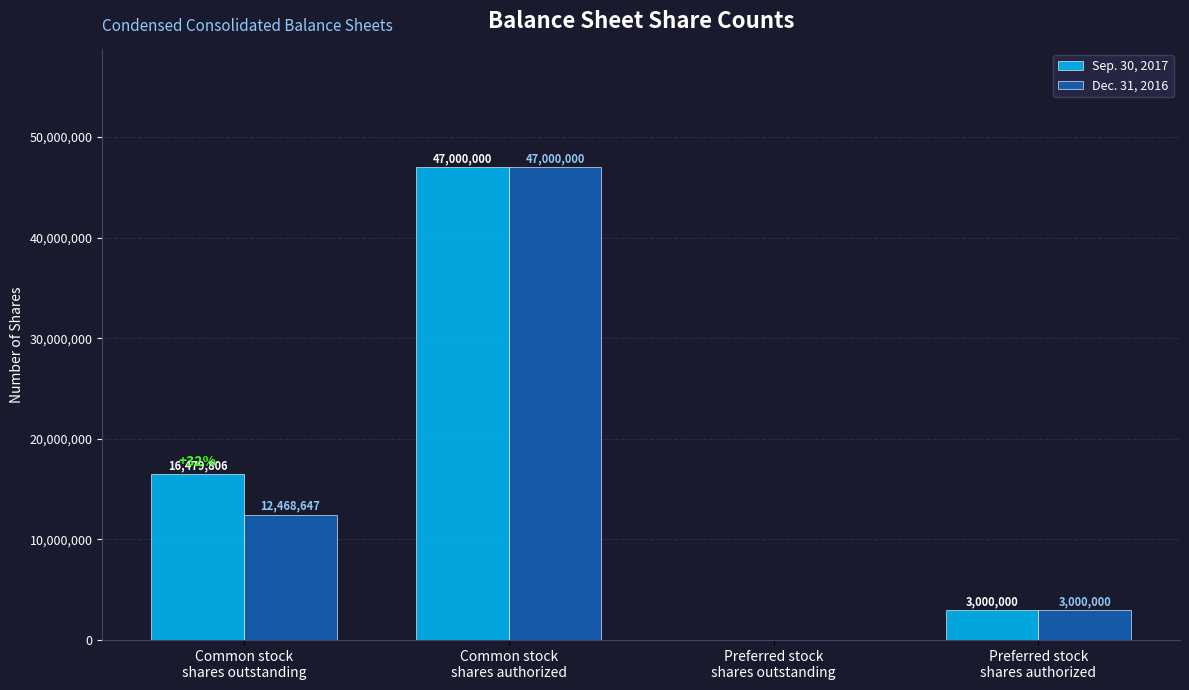

How many series are shown in this chart?

2